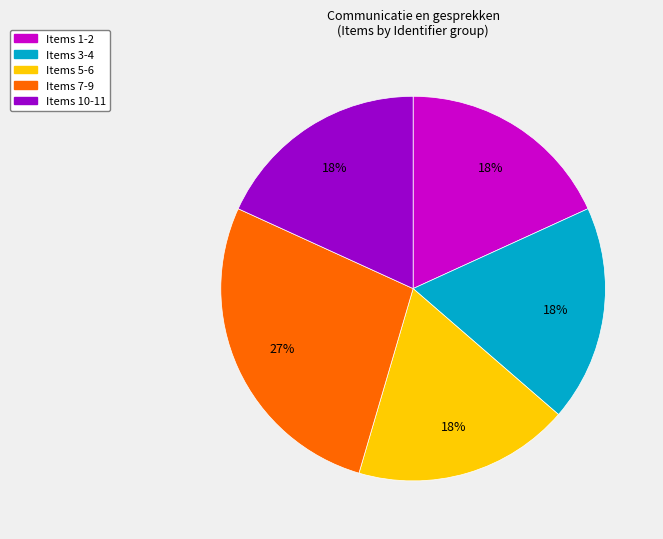

Is there a majority slice in this chart?

No